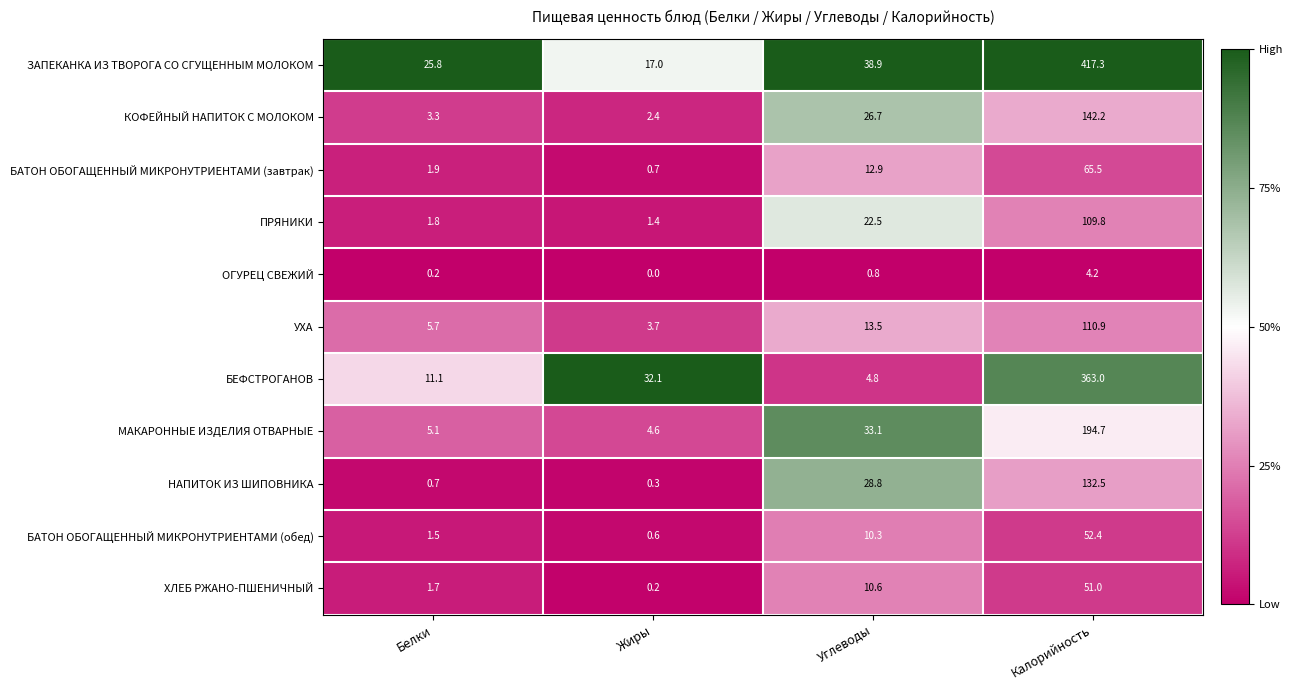

What is the spread (max minus min) of values at Калорийность?

413.1